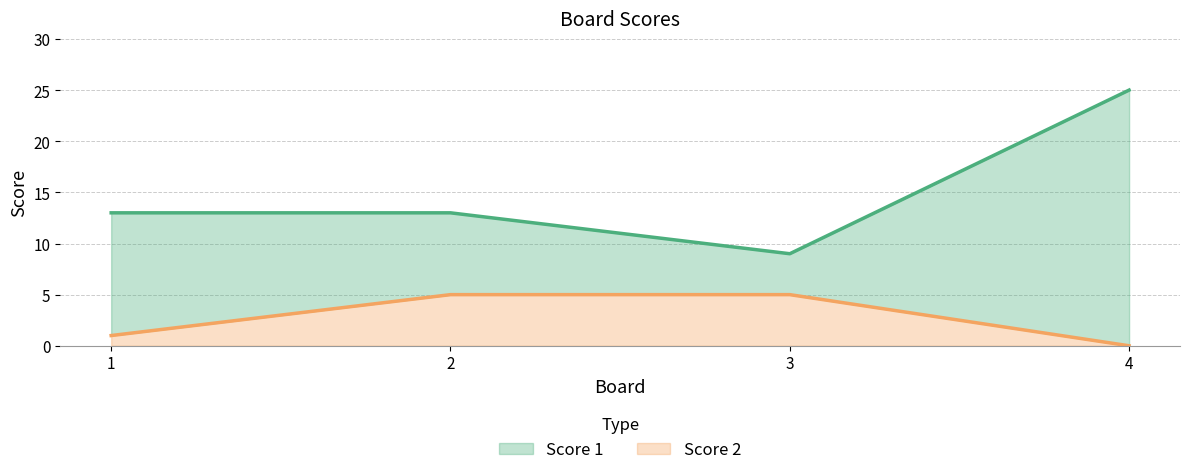

True or false: Score 1 has more than 0 interior local peaks.

False